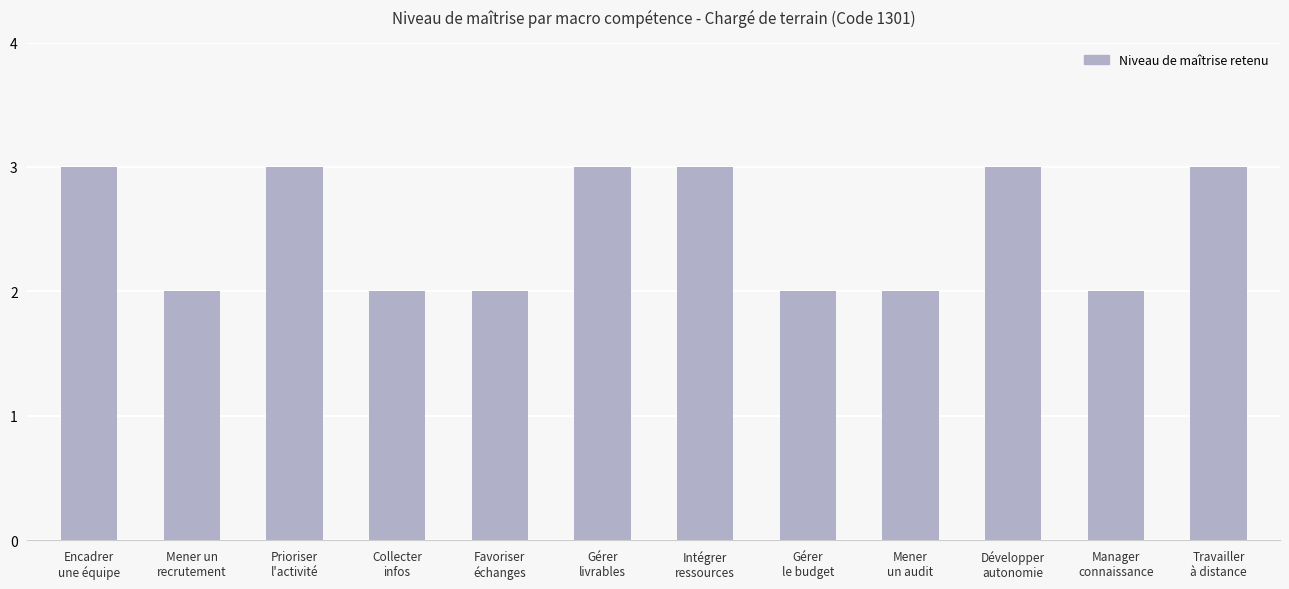

What is the greatest value displayed?

3